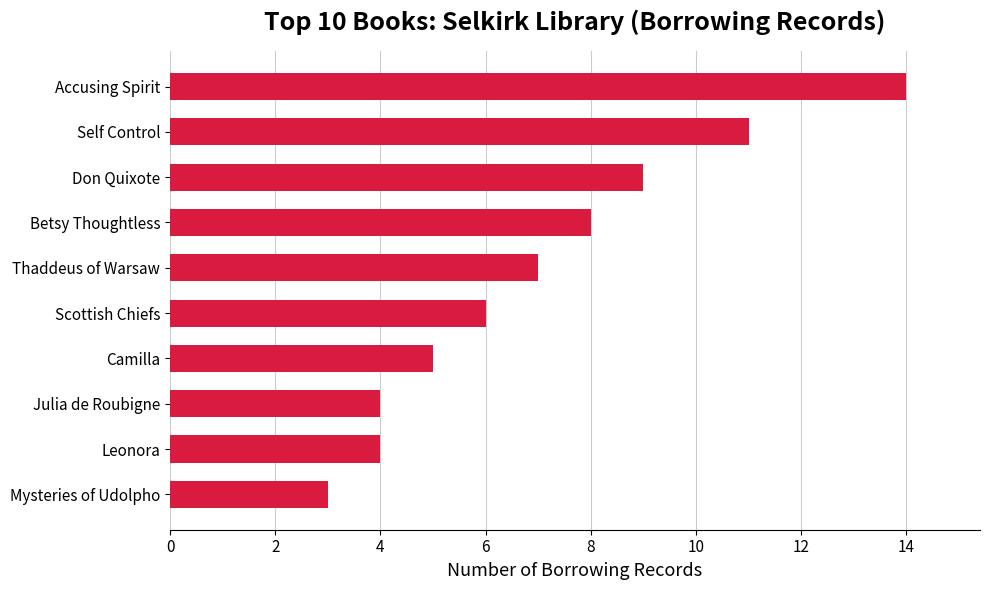

What is the sum of the values at Leonora and Accusing Spirit?

18